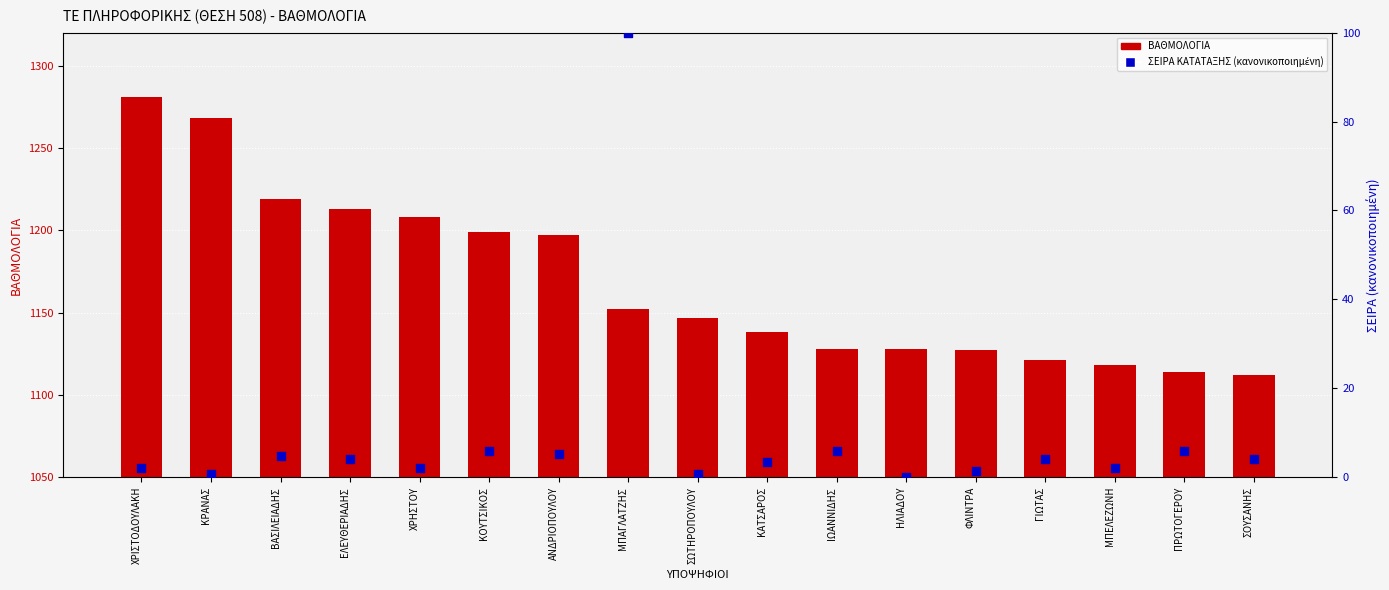

Which series contains the lowest Y value?

ΣΕΙΡΑ ΚΑΤΑΤΑΞΗΣ (% κλίμακα)